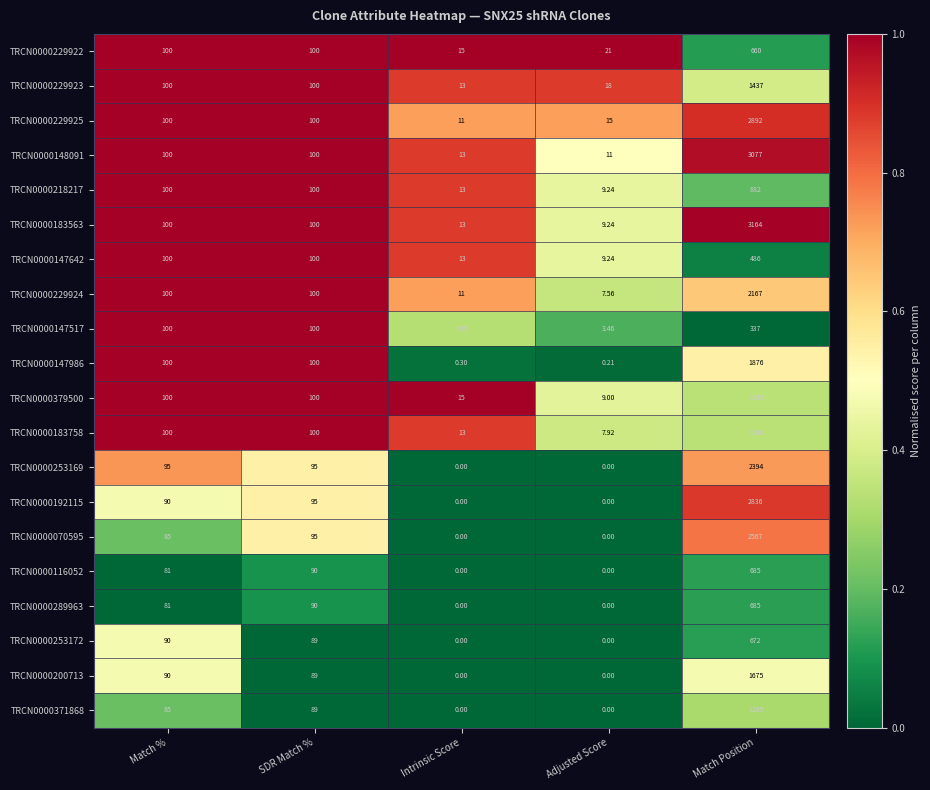

Which label corresponds to the largest value in the chart?

Match Position